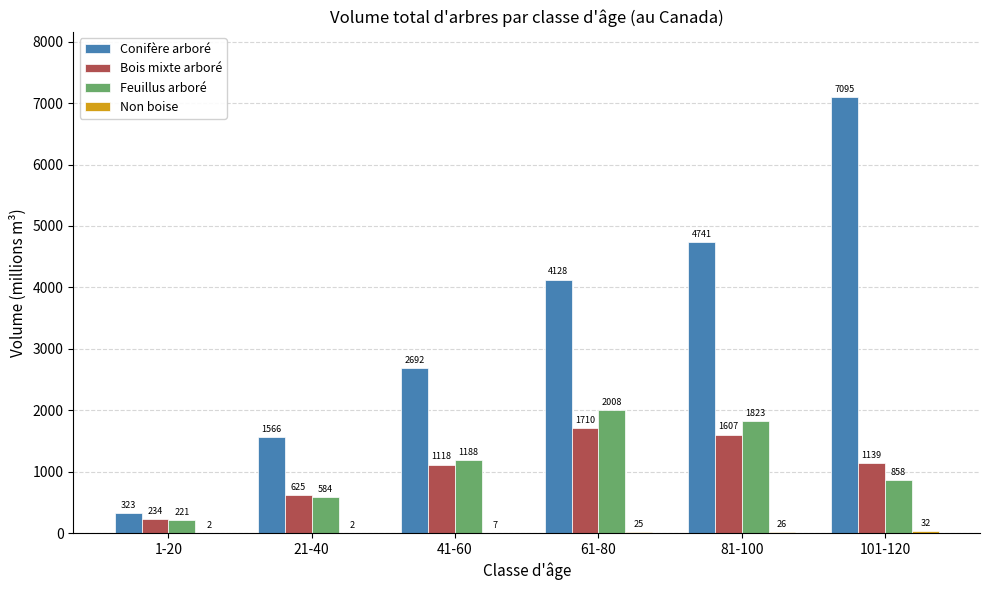

Which series has the largest total across all categories?

Conifère arboré